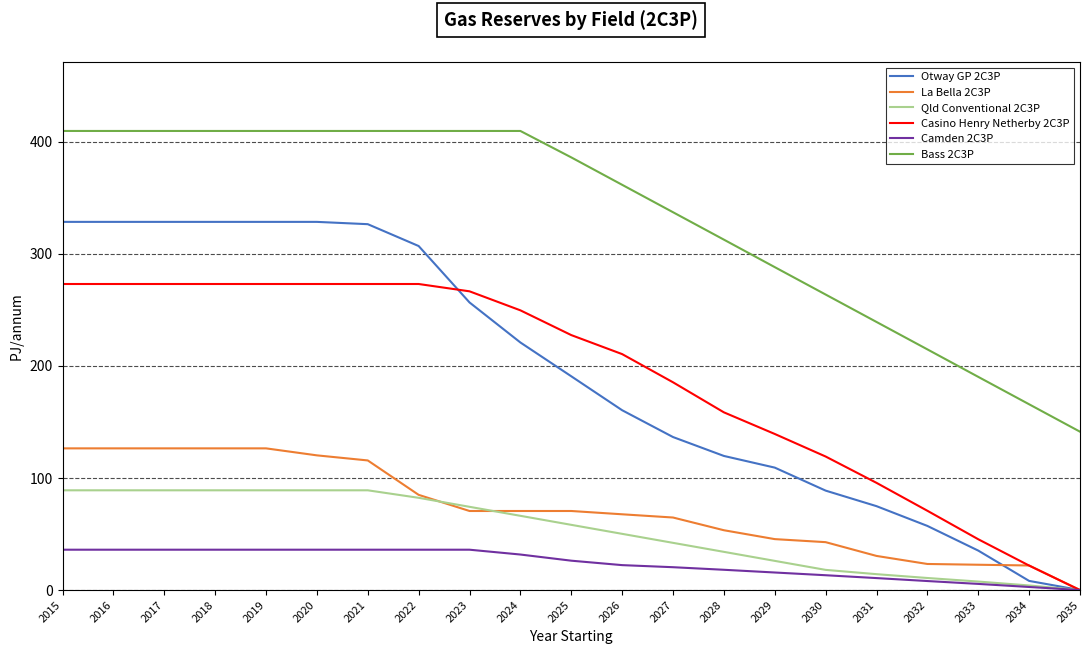

Where does the Otway GP 2C3P series first go above 190?

2015